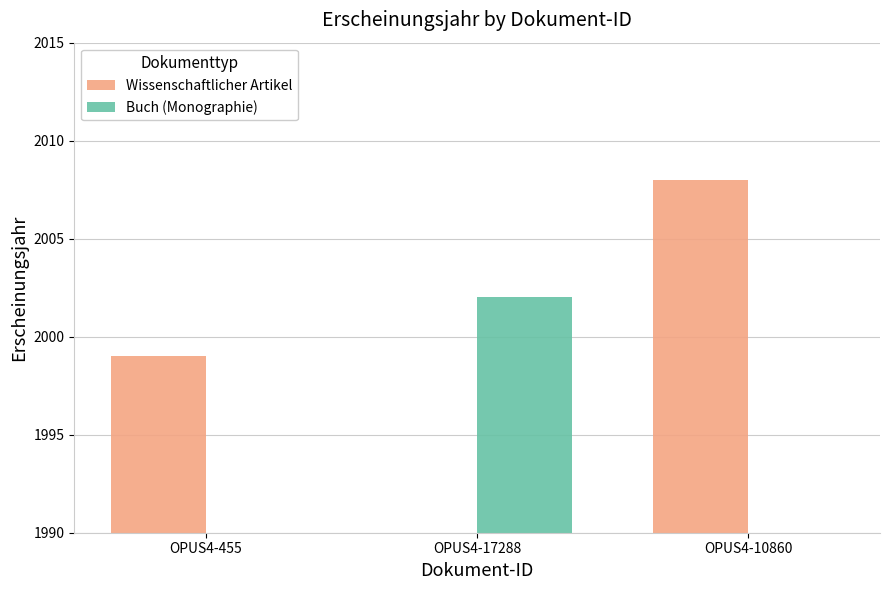

How many data points in Wissenschaftlicher Artikel are less than 1999?

1